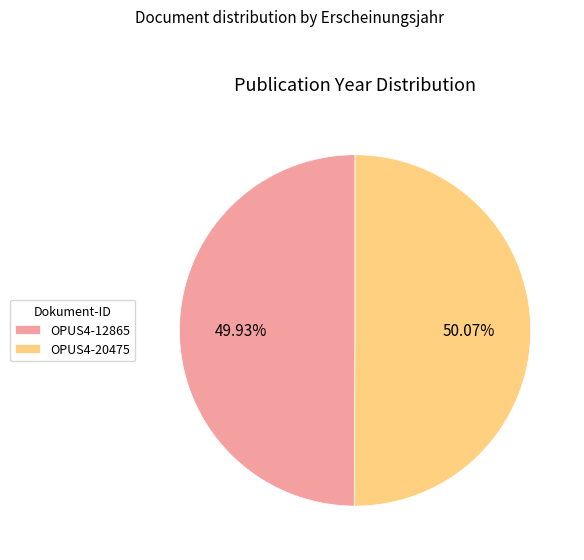

What is the ratio of the value at OPUS4-20475 to the value at OPUS4-12865?

1.0